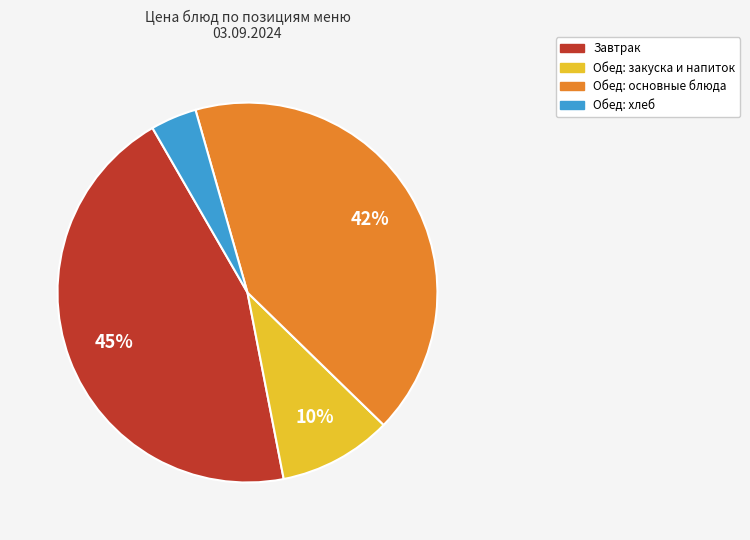

How many segments does this pie chart have?

4